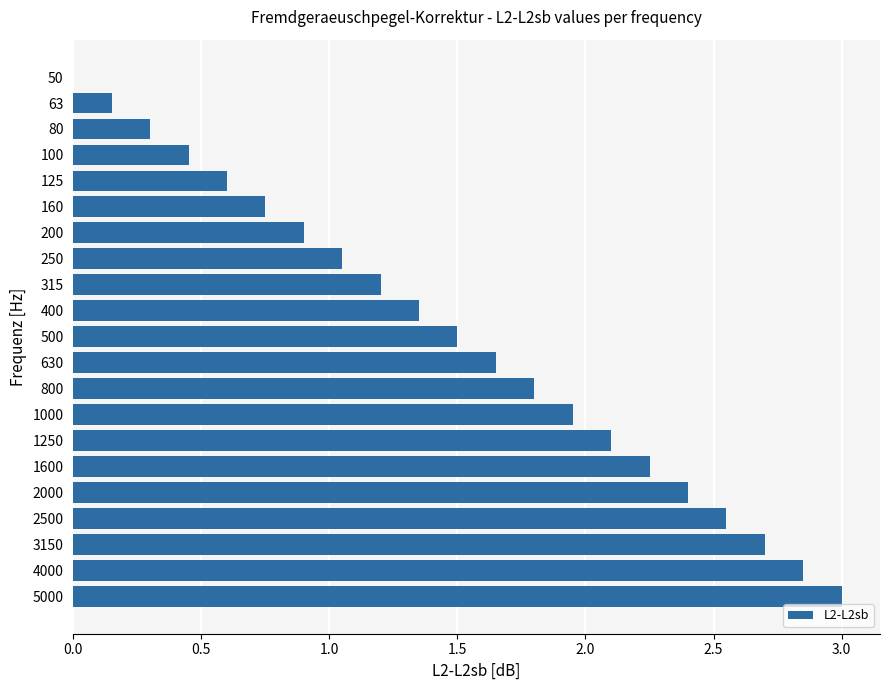

What is the approximate value at 5000?

3.0